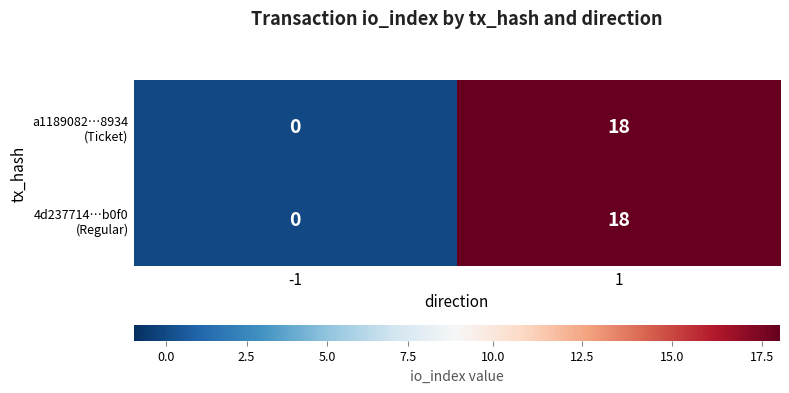

Which series has the largest total across all categories?

a1189082…8934 (Ticket)